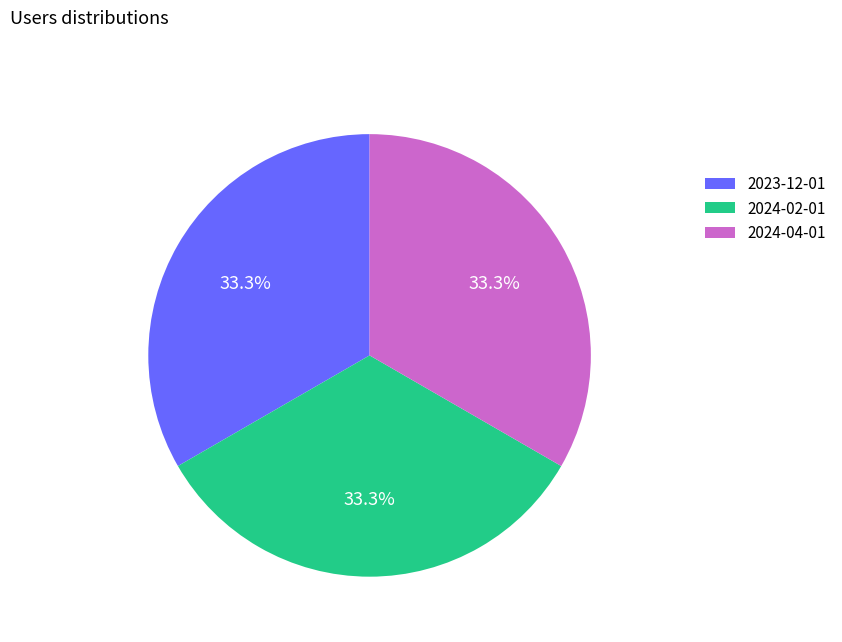

What percentage do 2024-02-01 and 2024-04-01 together represent?

66.7%